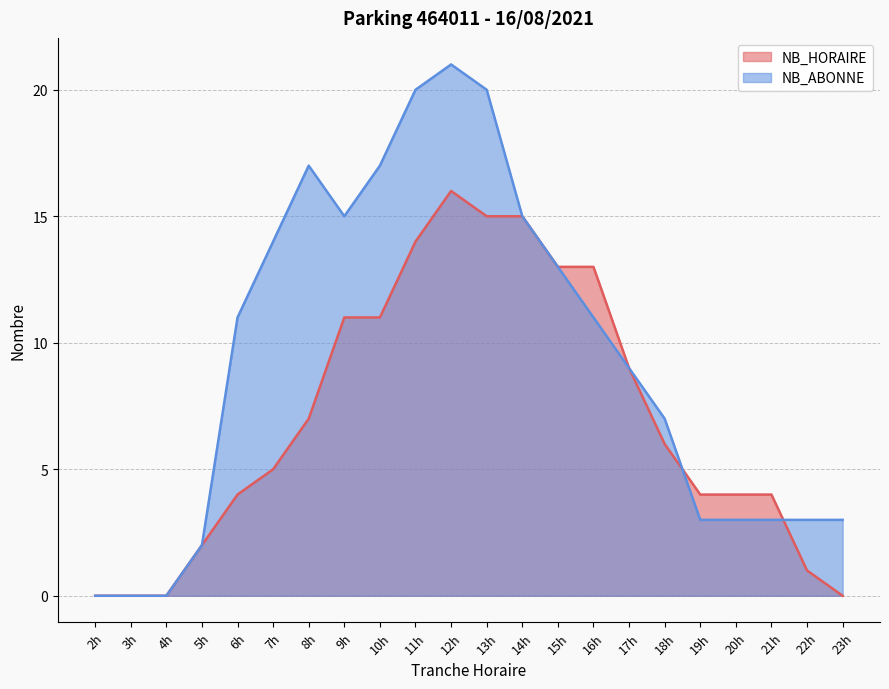

The value of NB_ABONNE at 19h is 1. True or false?

False